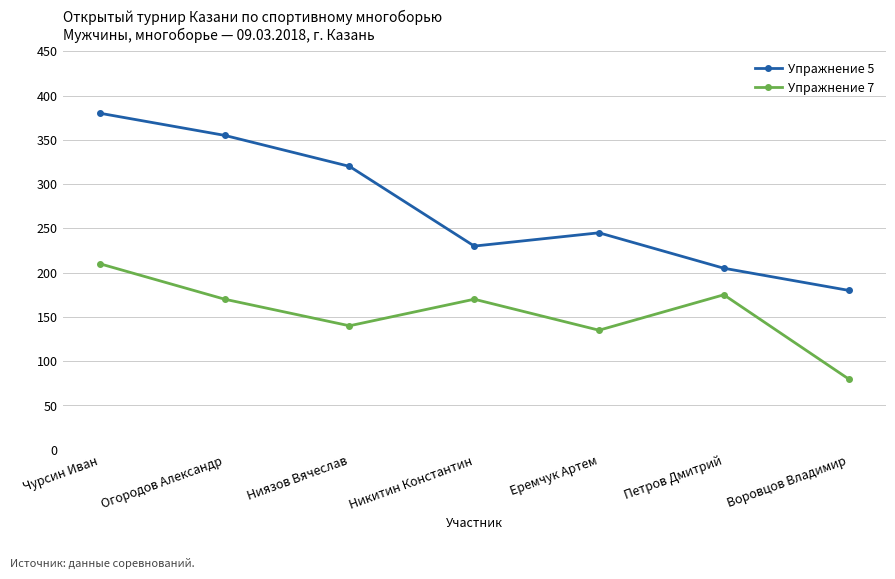

Count the number of categories in the chart.

7